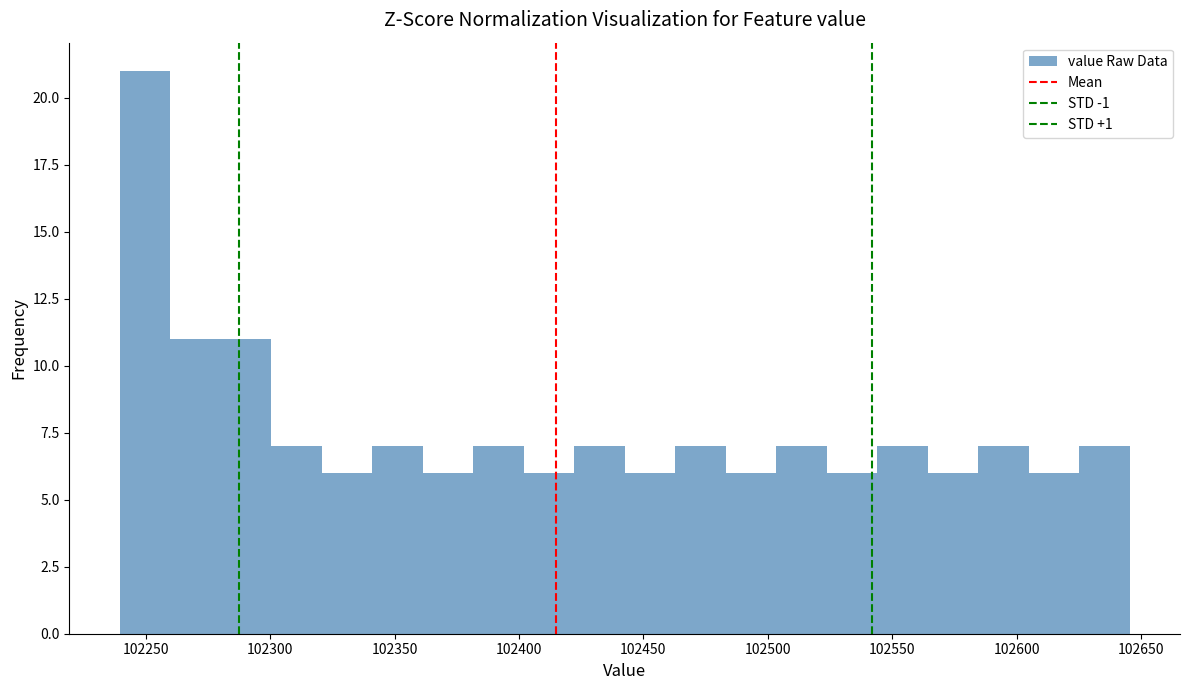

Reading left to right, list every bar in this chart as the range it spans on the x-axis followed by its height. Neither the bar edges nor the heights are printed on the chart, so give them approximately, as read against the axes.

102240 to 102260: 21
102260 to 102280: 11
102280 to 102300: 11
102300 to 102320: 7
102320 to 102340: 6
102340 to 102360: 7
102360 to 102380: 6
102380 to 102400: 7
102400 to 102420: 6
102420 to 102440: 7
102440 to 102465: 6
102465 to 102485: 7
102485 to 102505: 6
102505 to 102525: 7
102525 to 102545: 6
102545 to 102565: 7
102565 to 102585: 6
102585 to 102605: 7
102605 to 102625: 6
102625 to 102645: 7